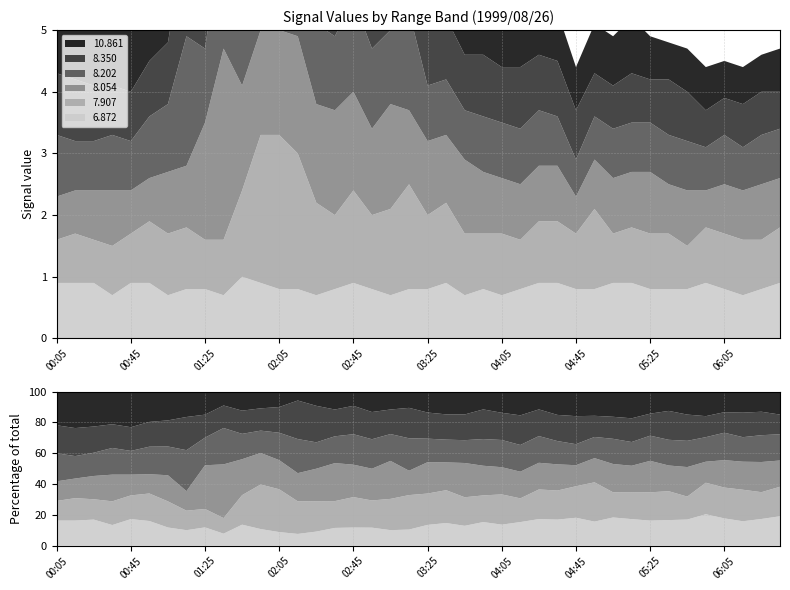

Reading right to left, transcribe all the data shown in this chart.

6.872: 0.9	0.8	0.7	0.8	0.9	0.8	0.8	0.8	0.9	0.9	0.8	0.8	0.9	0.9	0.8	0.7	0.8	0.7	0.9	0.8	0.8	0.7	0.8	0.9	0.8	0.7	0.8	0.8	0.9	1.0	0.7	0.8	0.8	0.7	0.9	0.9	0.7	0.9	0.9	0.9
7.907: 0.9	0.8	0.9	0.9	0.9	0.7	0.9	0.9	0.9	0.8	1.3	0.9	1.0	1.0	0.8	1.0	0.9	1.0	1.3	1.2	1.7	1.4	1.2	1.5	1.2	1.5	2.2	2.5	2.4	1.4	0.9	0.8	1.0	1.0	1.0	0.8	0.8	0.7	0.8	0.7
8.054: 0.8	0.9	0.8	0.8	0.6	0.9	0.8	1.0	0.9	0.9	0.8	0.6	0.9	0.9	0.9	0.9	1.0	1.2	1.1	1.2	1.2	1.7	1.4	1.6	1.7	1.6	1.9	1.7	1.7	1.7	3.1	1.9	1.0	1.0	0.7	0.7	0.9	0.8	0.7	0.7
8.202: 0.8	0.8	0.7	0.8	0.7	0.8	0.8	0.8	0.8	0.8	0.7	0.6	0.8	0.9	0.9	0.9	0.9	0.8	0.9	0.9	1.6	1.2	1.3	1.5	1.2	1.3	2.3	1.6	1.2	1.2	2.1	1.2	2.1	1.1	1.0	0.8	0.9	0.8	0.8	1.0
8.350: 0.6	0.7	0.7	0.6	0.6	0.8	0.9	0.7	0.8	0.7	0.7	0.8	0.9	0.9	1.0	0.9	1.0	0.9	1.0	1.0	1.5	1.1	1.2	1.4	1.2	1.8	2.6	1.5	1.2	1.1	1.3	1.0	1.7	1.0	0.9	0.8	0.8	0.9	1.0	1.0
10.861: 0.7	0.6	0.6	0.6	0.7	0.7	0.6	0.7	0.9	0.8	0.8	0.7	0.8	0.6	0.8	0.7	0.6	0.8	0.9	0.8	0.8	0.8	0.9	0.7	0.8	0.7	0.6	0.9	0.9	0.9	0.8	1.0	1.3	1.1	1.1	1.2	1.1	1.2	1.3	1.2